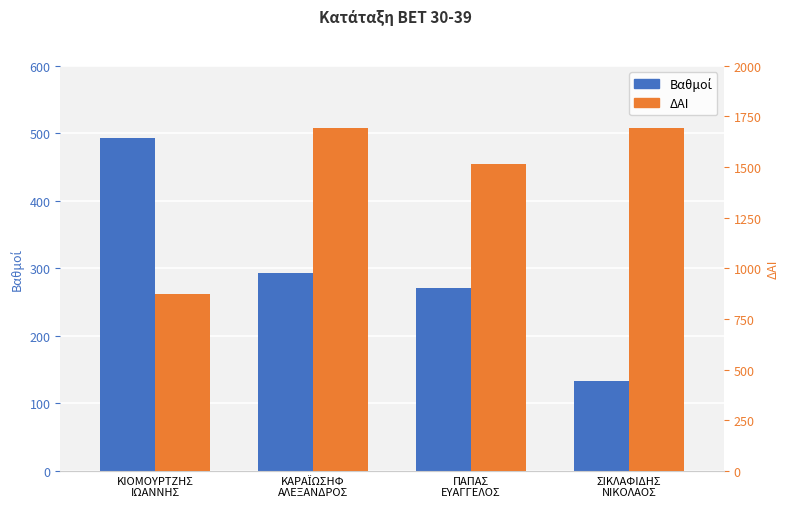

What is the value of the ΔΑΙ bar at the 3rd from the left?

1516.0